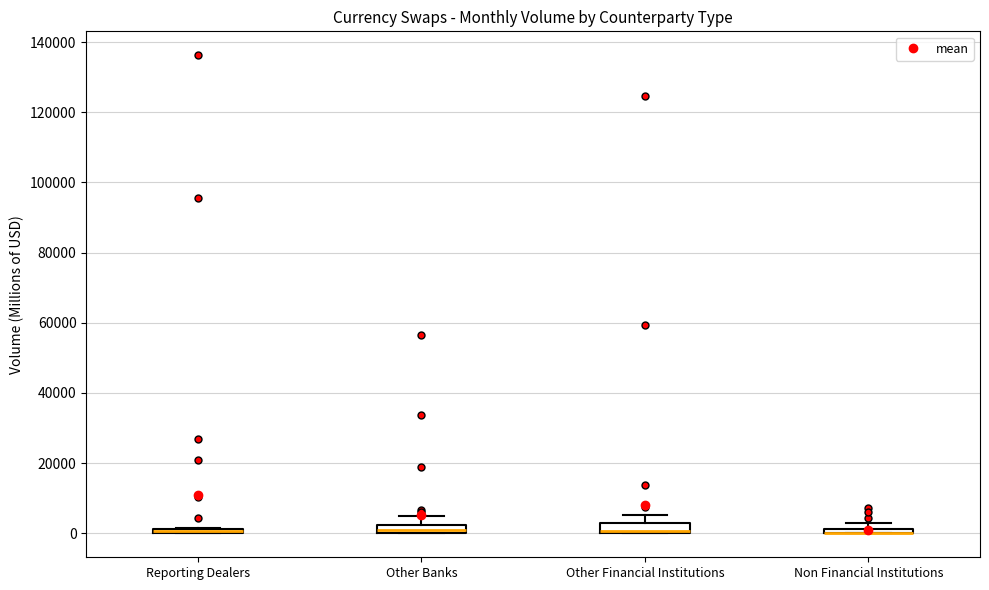

Where is the lower edge of the box for Reporting Dealers on the y-axis? The values are not printed on the chart, so give them approximately, as read against the axis.

0